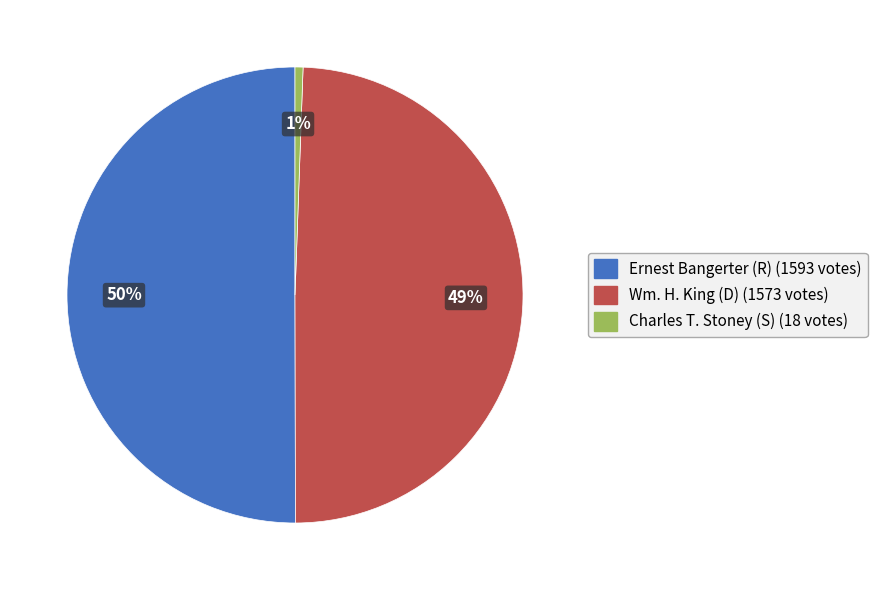

Which category accounts for the majority?

Ernest Bangerter (R)